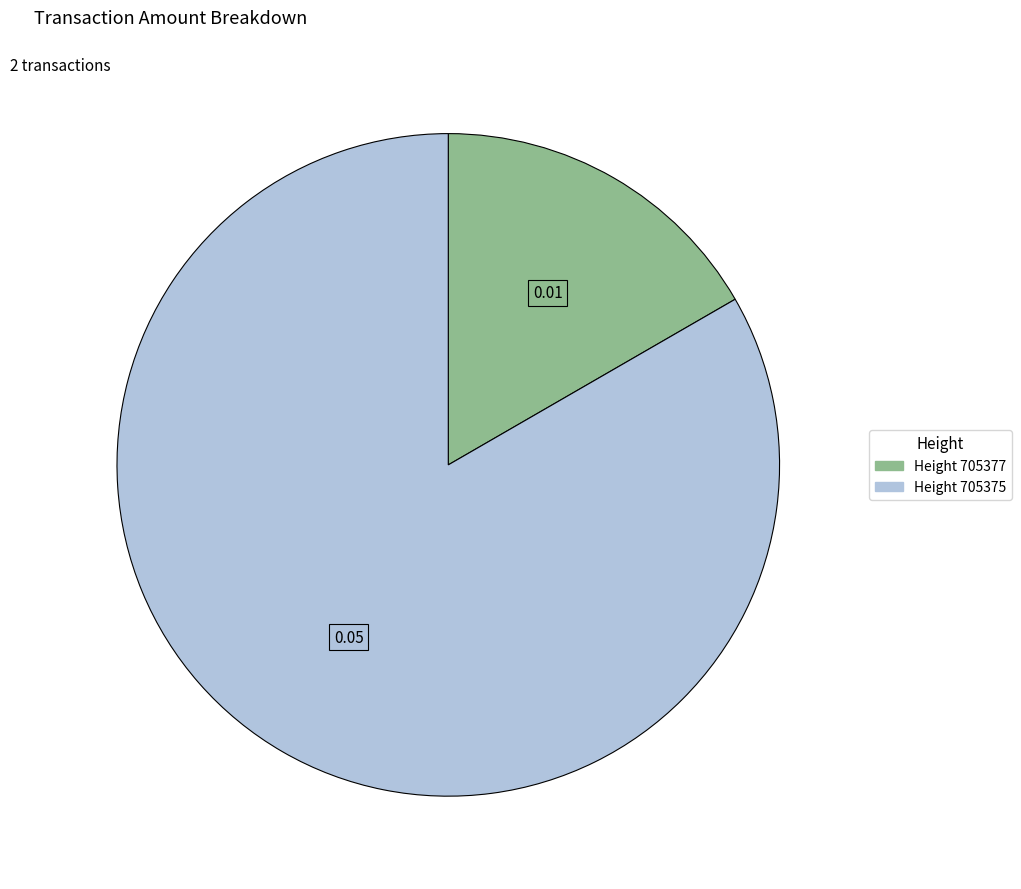

Does any single category account for the majority?

Yes